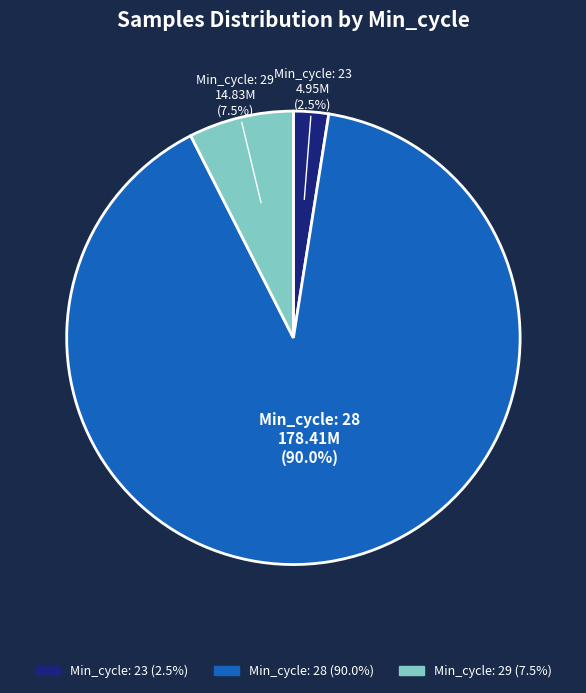

Is there a majority slice in this chart?

Yes